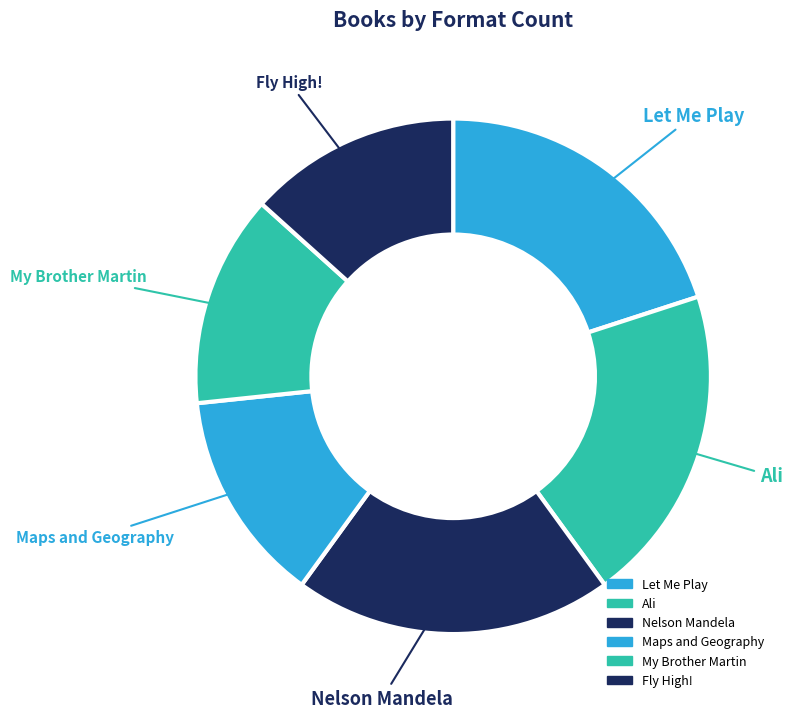

Which slice is the largest?

Let Me Play